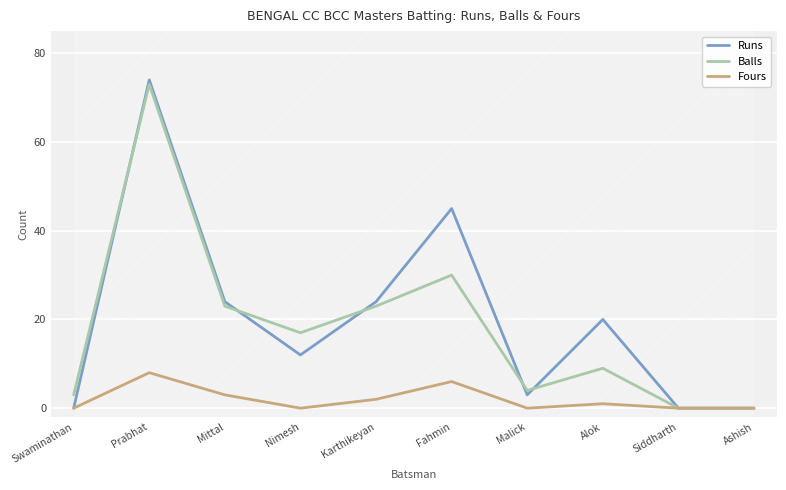

True or false: Balls and Fours cross at least once.

False